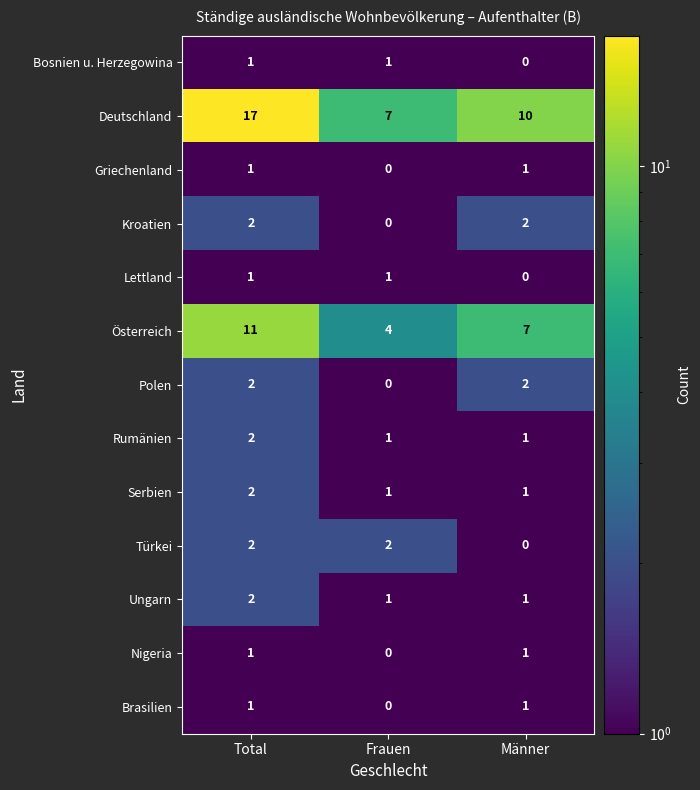

Which category has the highest value across all series?

Total